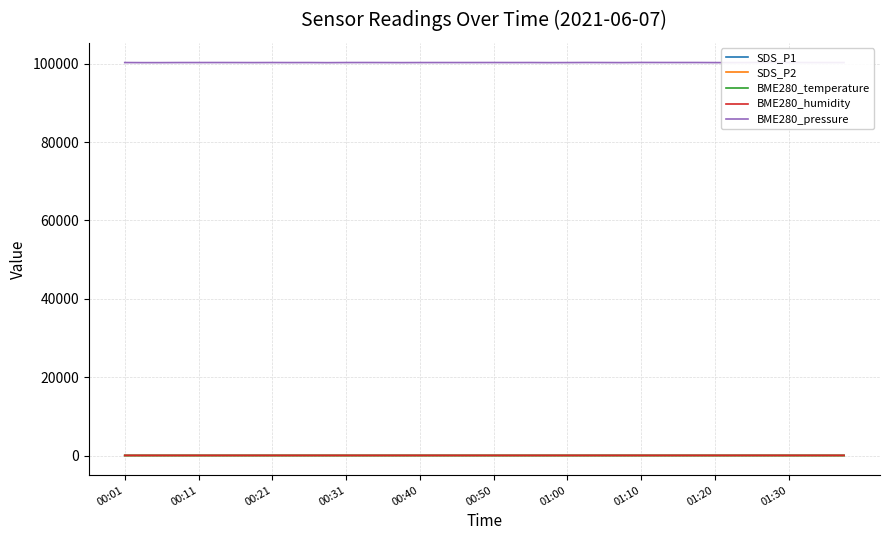

True or false: SDS_P2 and BME280_temperature intersect in this chart.

False